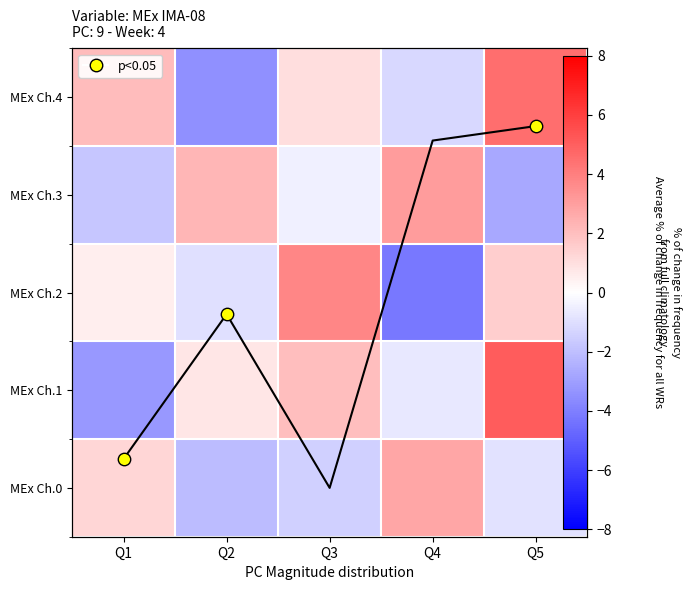

Between Q1 and Q5, which is larger?

Q1